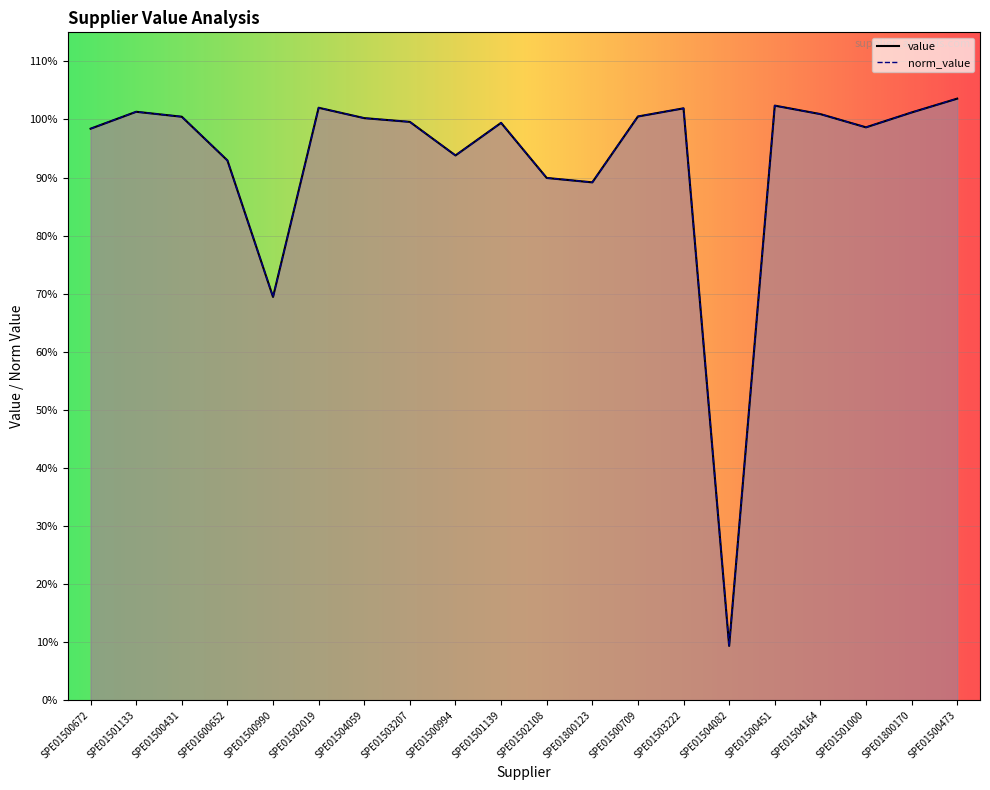

Rank the categories by norm_value value from highest to lowest.

SPE01500473, SPE01500451, SPE01502019, SPE01503222, SPE01501133, SPE01800170, SPE01504164, SPE01500709, SPE01500431, SPE01504059, SPE01503207, SPE01501139, SPE01501000, SPE01500672, SPE01500994, SPE01600652, SPE01502108, SPE01800123, SPE01500990, SPE01504082